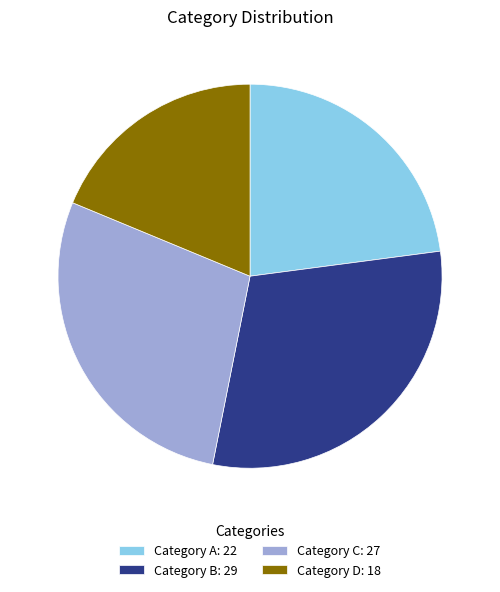

Is there any slice that represents more than half of the pie?

No